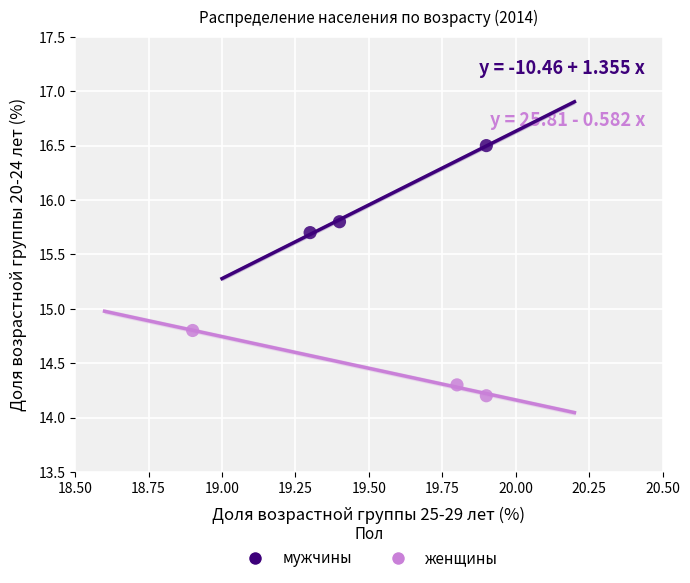

Which series contains the highest Y value?

мужчины